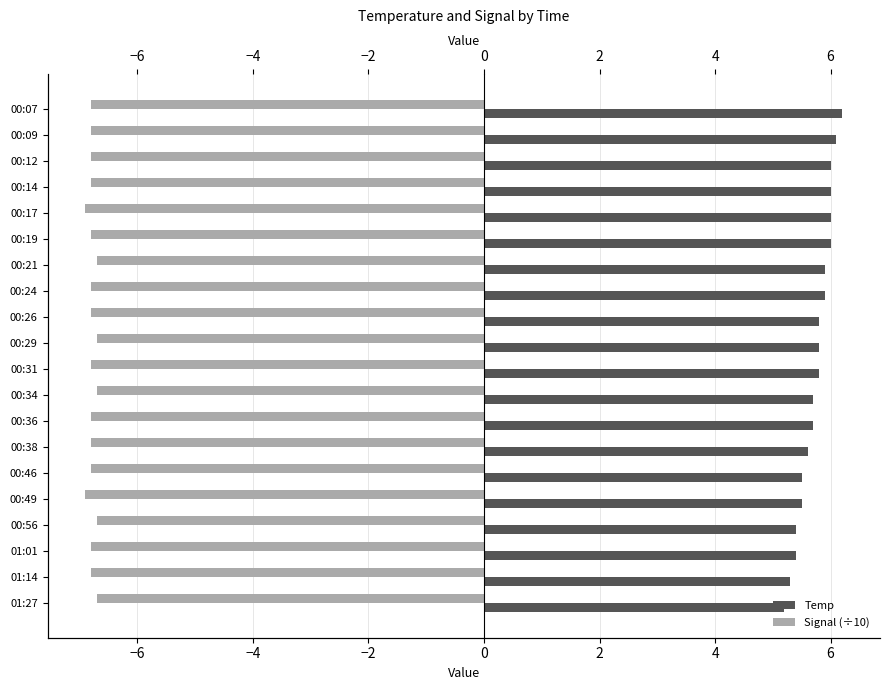

Which series has the largest range (max minus min)?

Temp